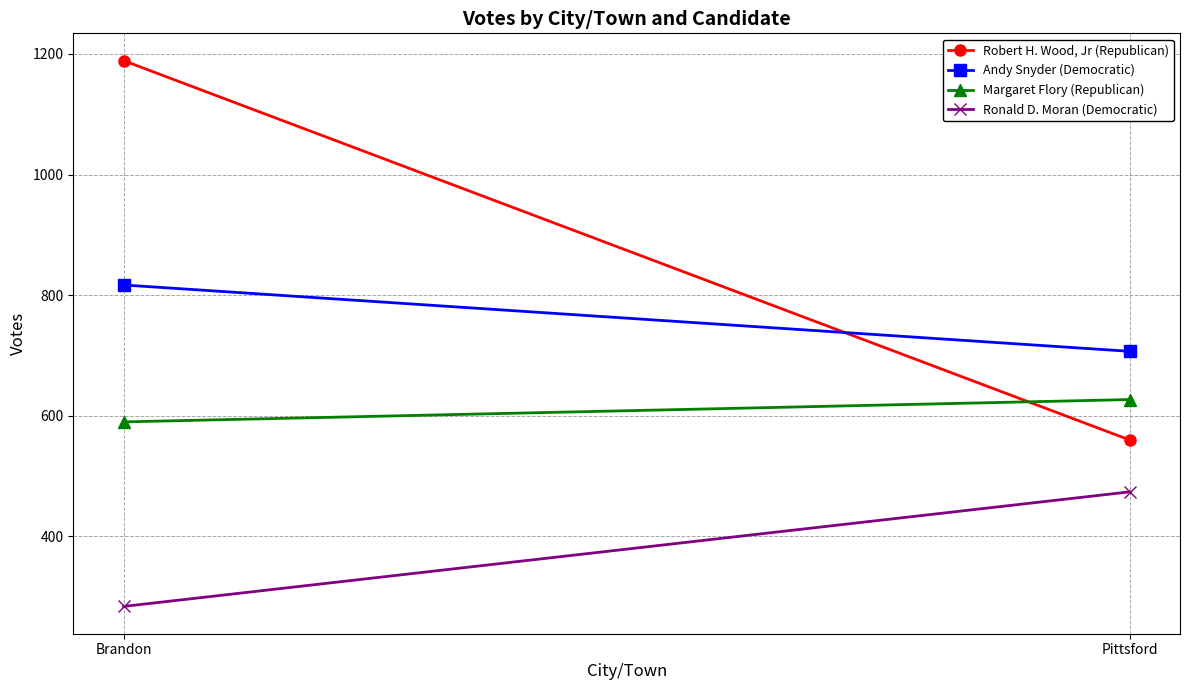

Reading left to right, what are all the values shown in this chart?

Robert H. Wood, Jr (Republican): Brandon=1189	Pittsford=560
Andy Snyder (Democratic): Brandon=817	Pittsford=707
Margaret Flory (Republican): Brandon=590	Pittsford=627
Ronald D. Moran (Democratic): Brandon=284	Pittsford=474